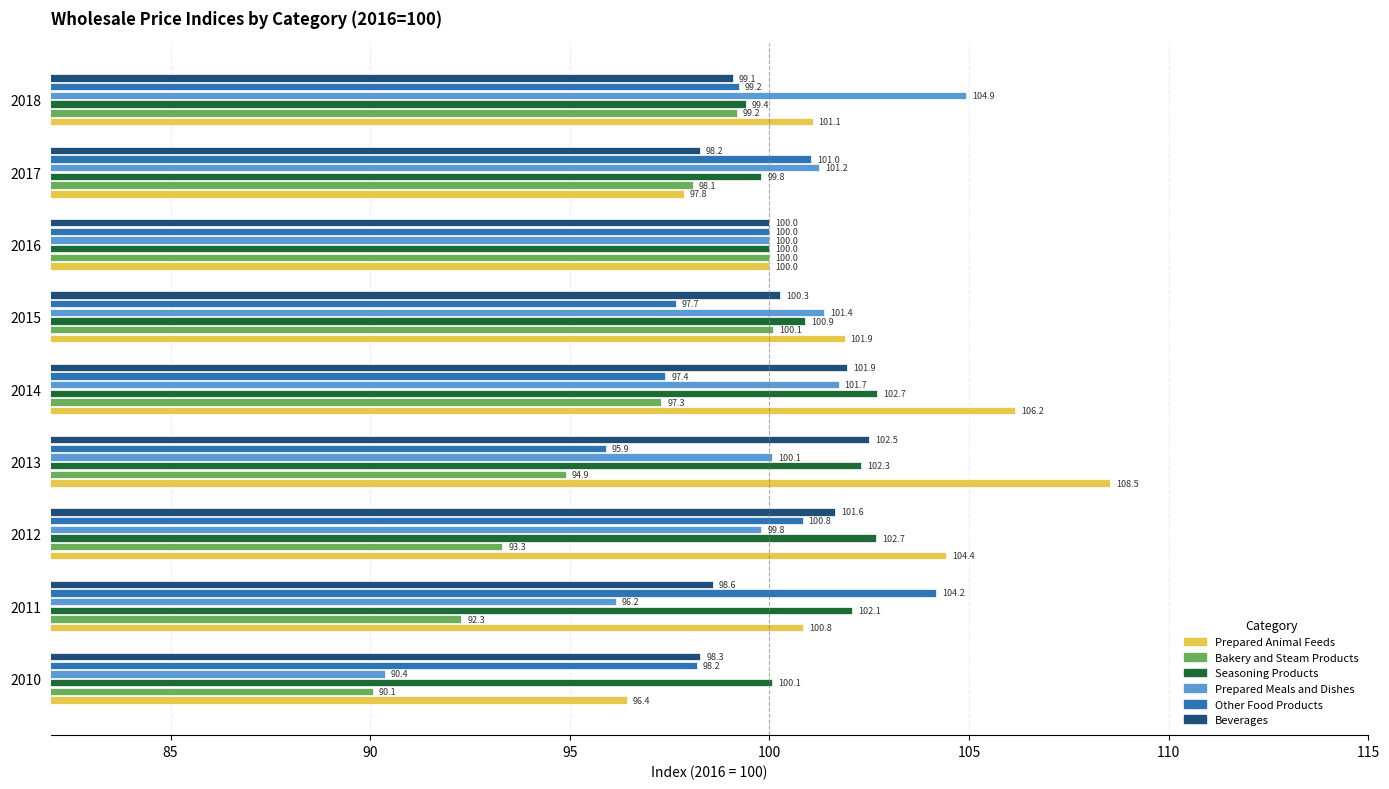

At how many categories does at least one series exceed 92?

9